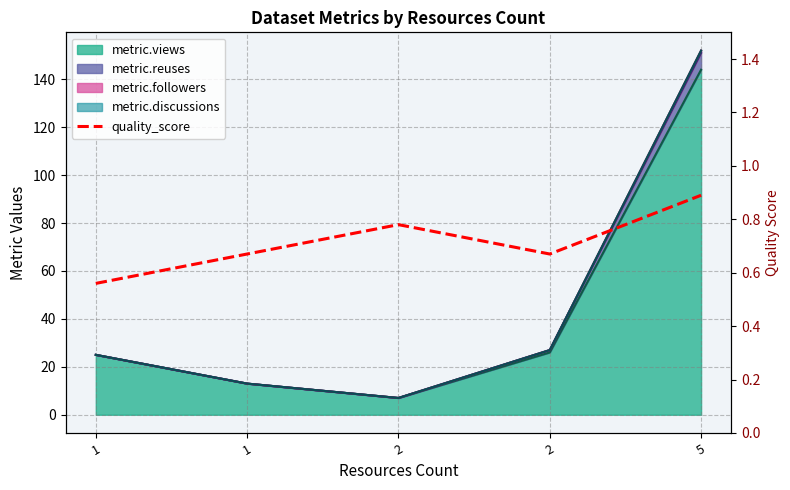

What is the difference between the values at 2 and 2?

0.1